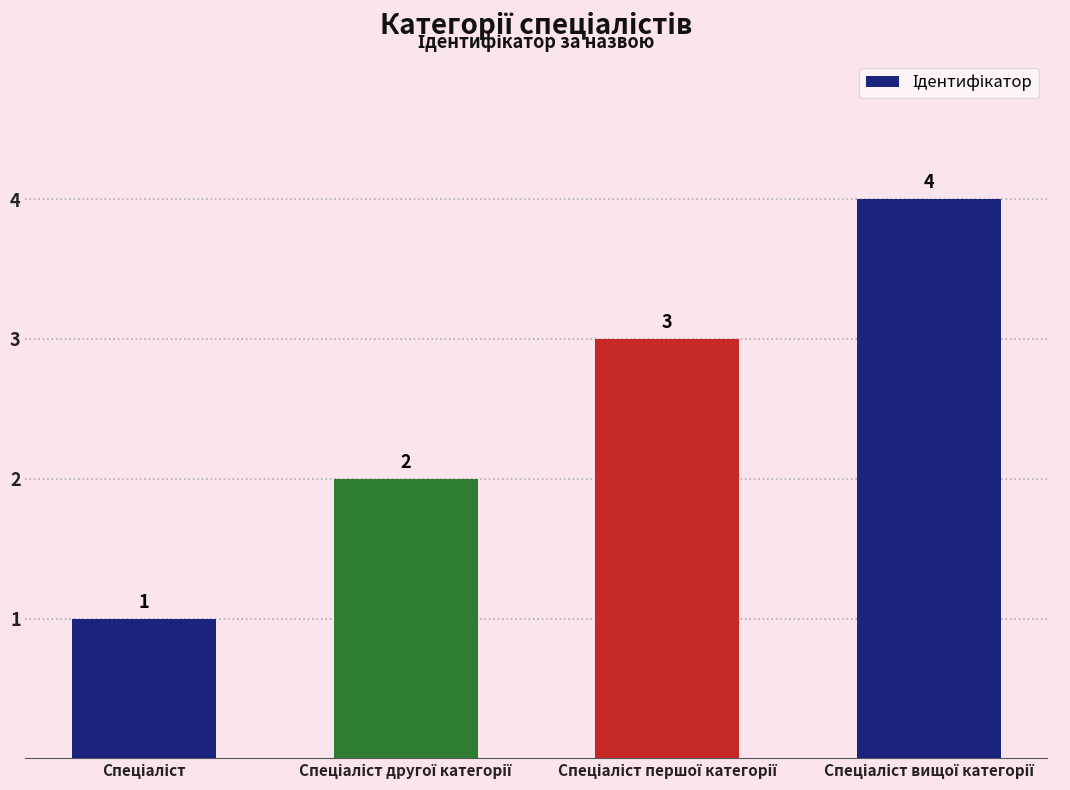

How many values are between 2 and 4?

3